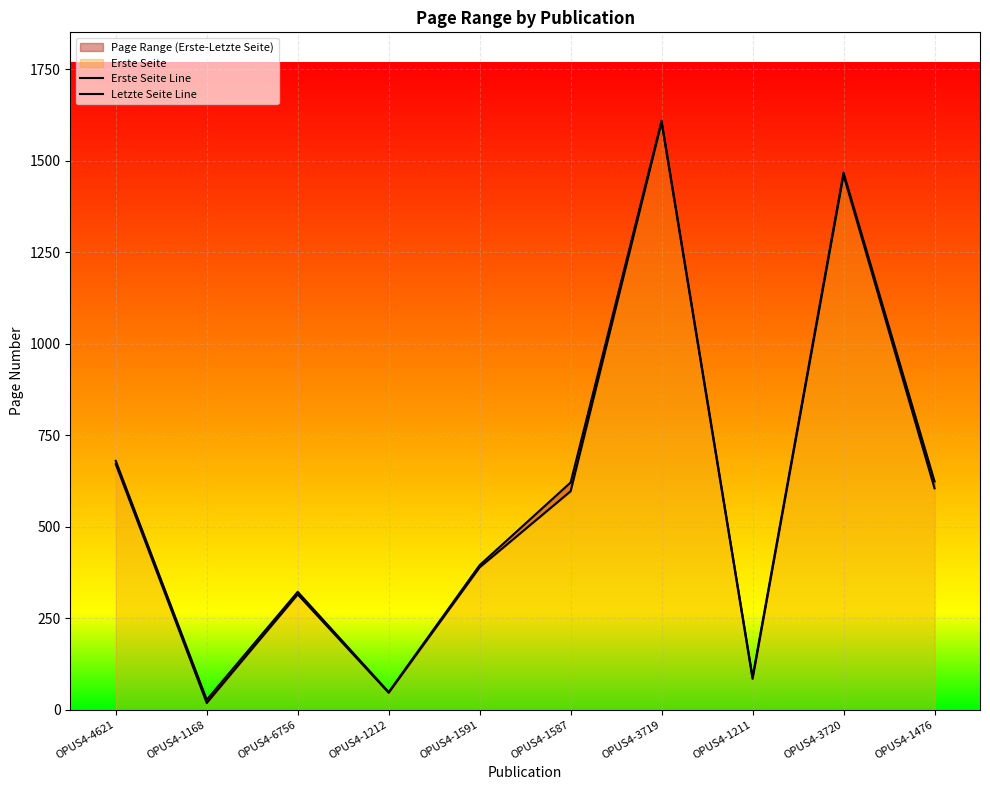

Which series has the widest spread of values?

Erste Seite Line